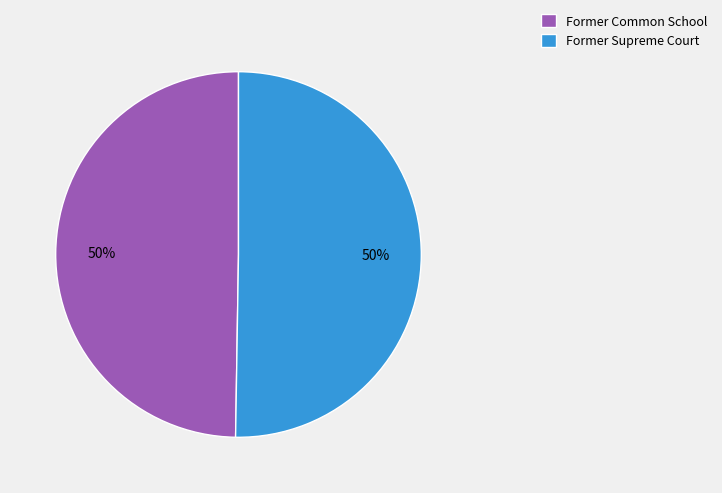

To the nearest percent, what is the average slice percentage?

50%